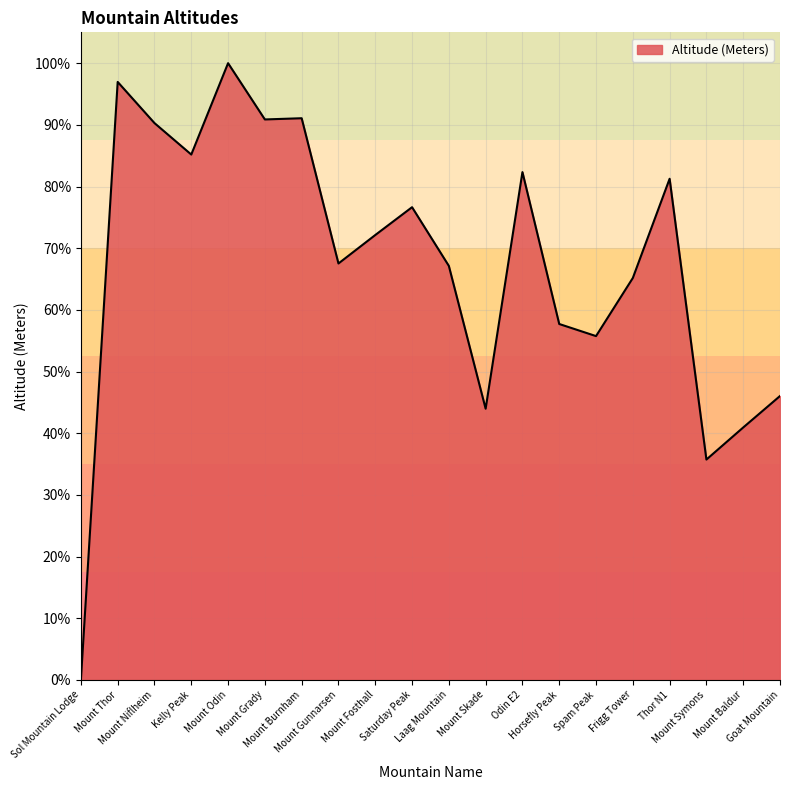

At which category does the data reach its first local peak?

Mount Thor